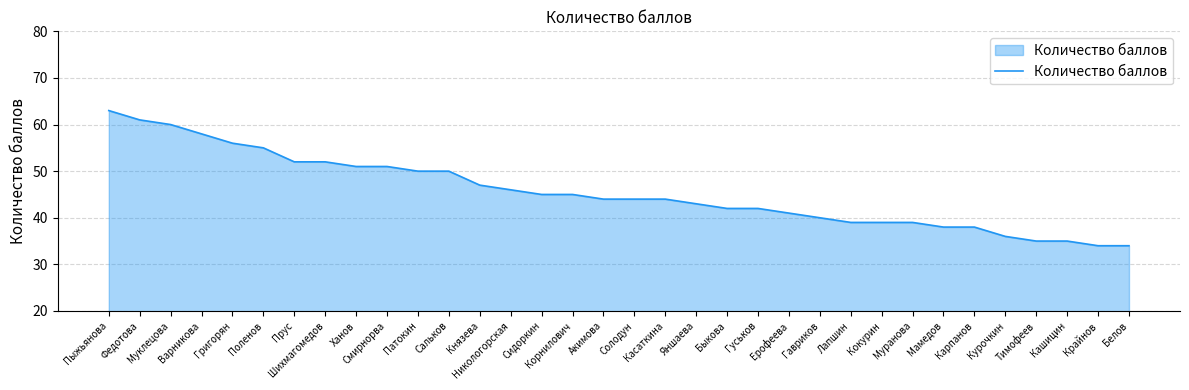

What is the sum of all values?

1549